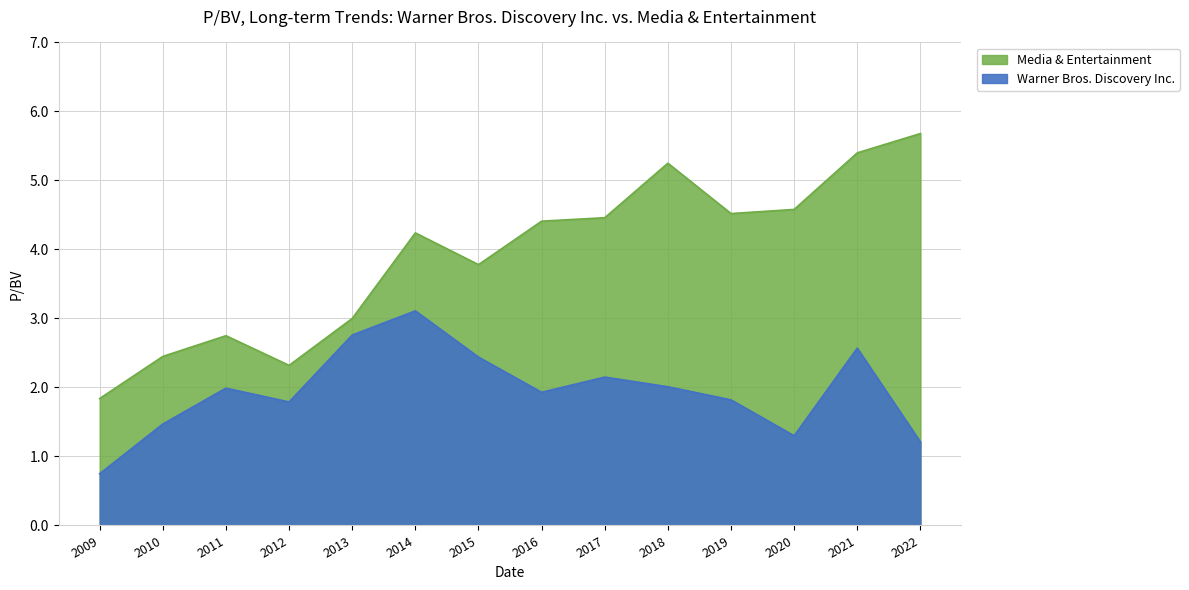

Reading left to right, transcribe all the data shown in this chart.

Warner Bros. Discovery Inc.: 0.8	1.5	2.0	1.8	2.8	3.1	2.4	1.9	2.1	2.0	1.8	1.3	2.6	1.2
Media & Entertainment: 1.8	2.5	2.8	2.3	3.0	4.2	3.8	4.4	4.5	5.2	4.5	4.6	5.4	5.7